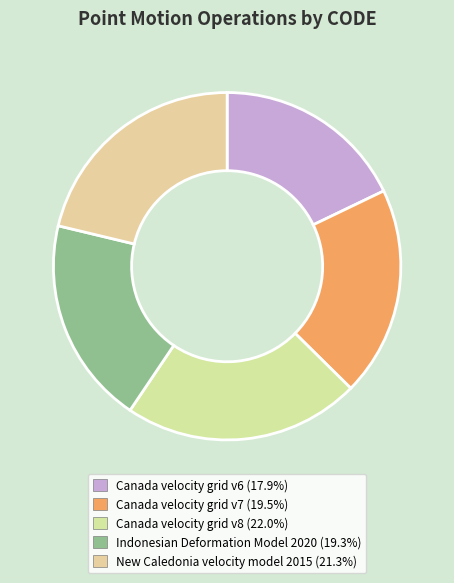

Which category has the smallest portion of the pie?

Canada velocity grid v6